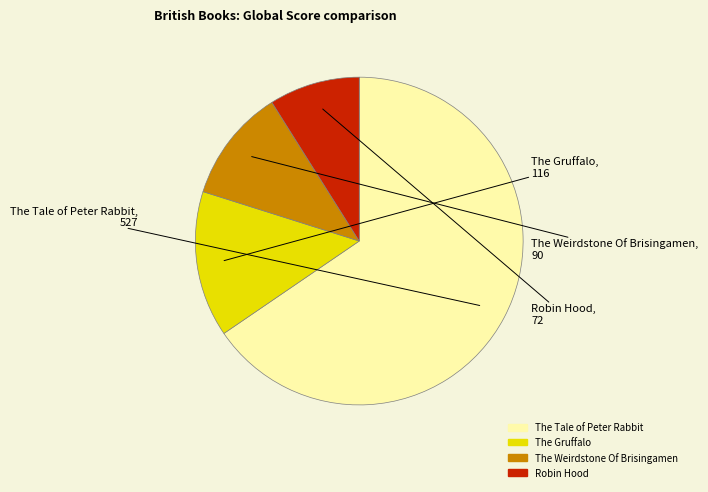

Does The Gruffalo represent more than half of the total?

No